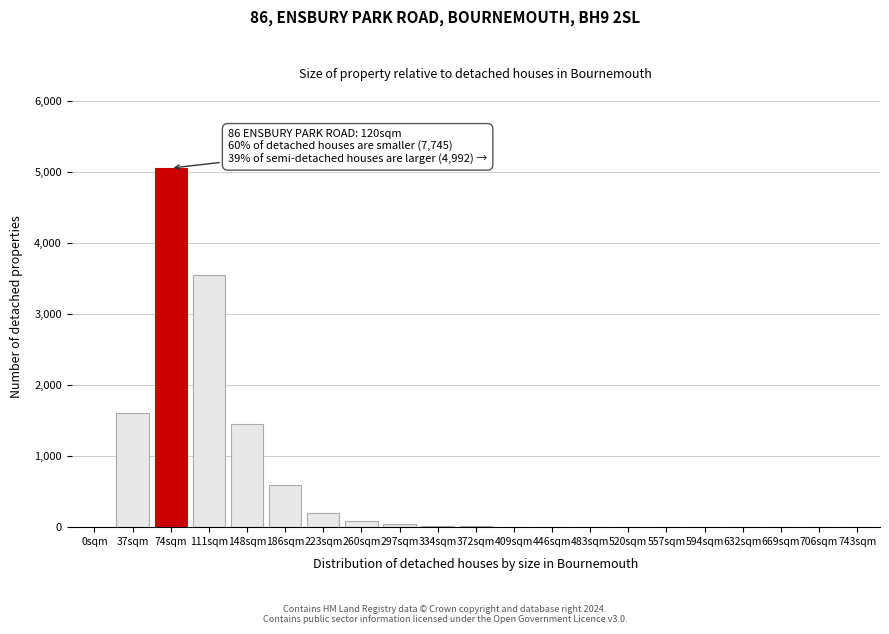

True or false: the data shows 0 at 0sqm.

True